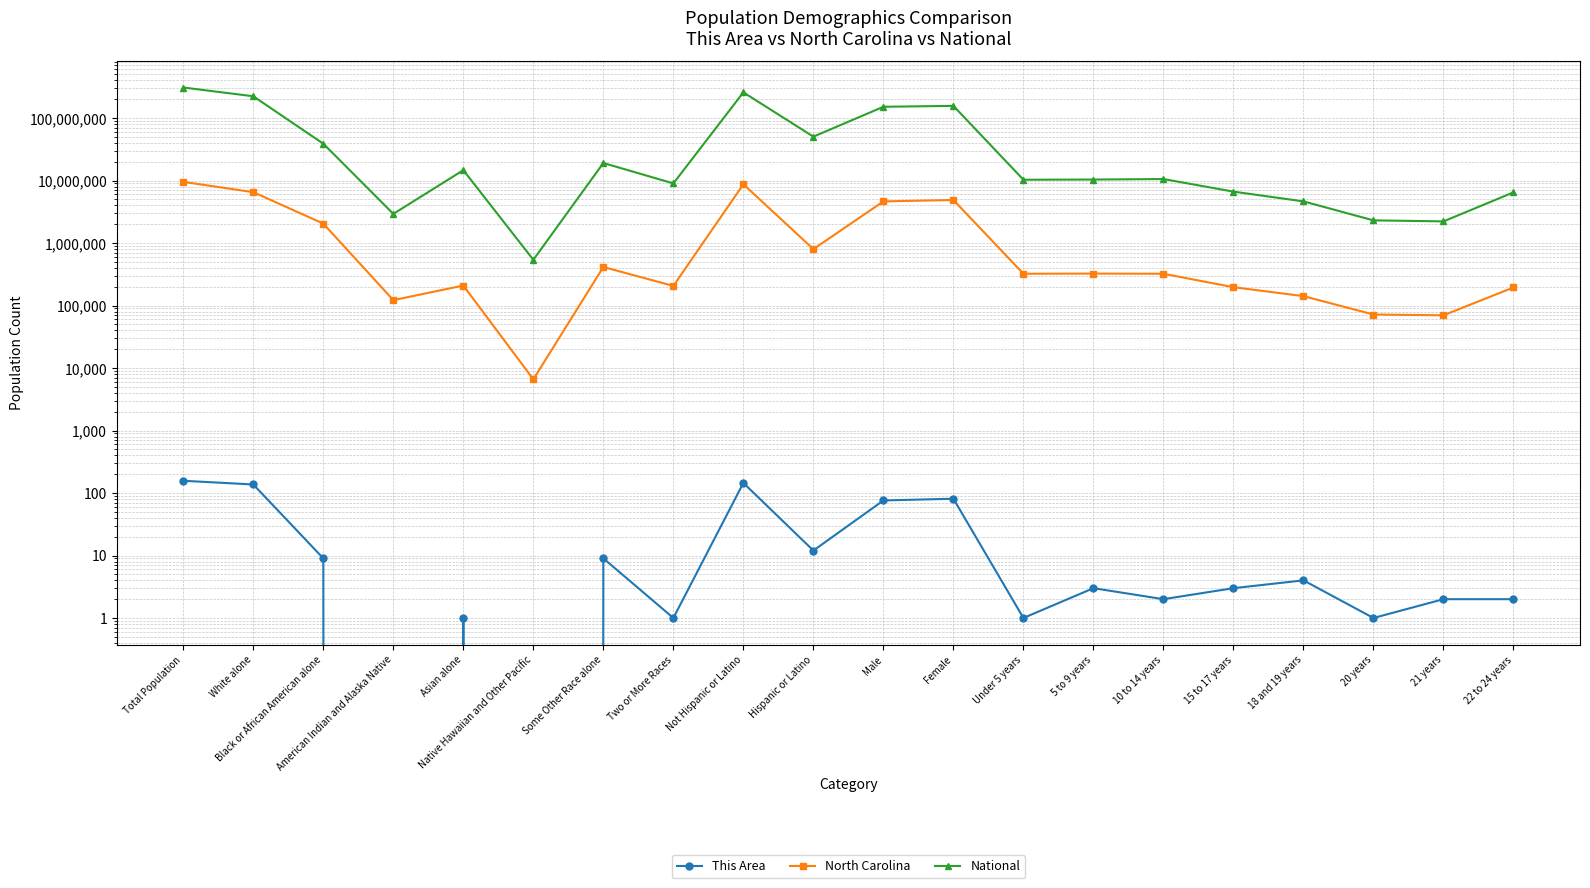

What is the difference between the second highest and second lowest values in the National series?

256044746